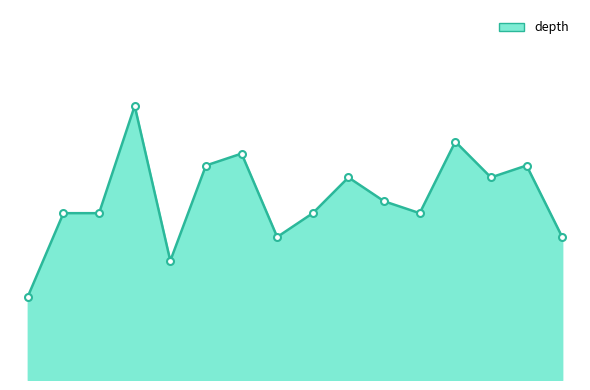

At which category does the data reach its first local peak?

49124166